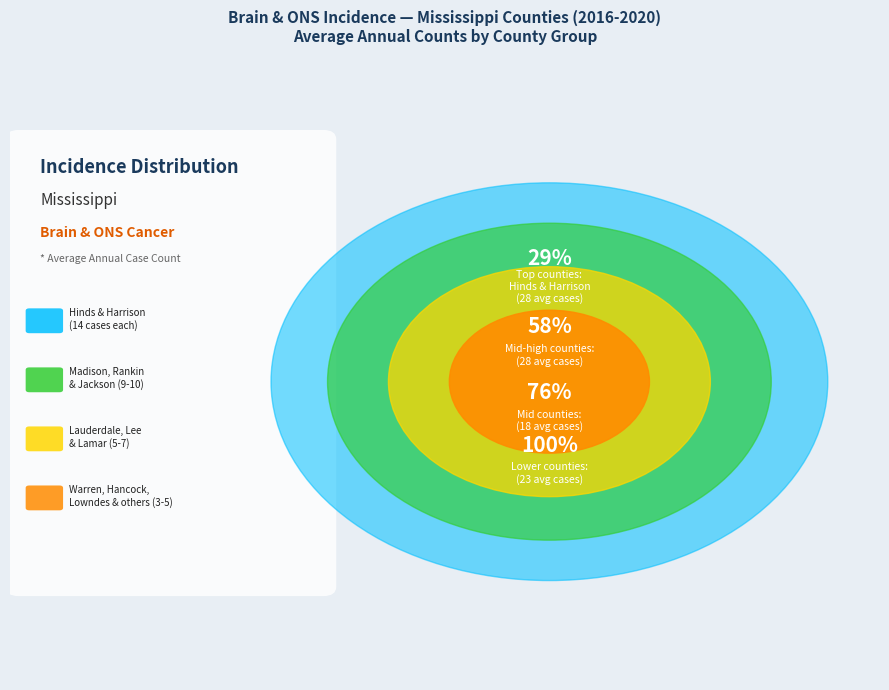

What is the total percentage of Pearl River County and Monroe County?

7.2%